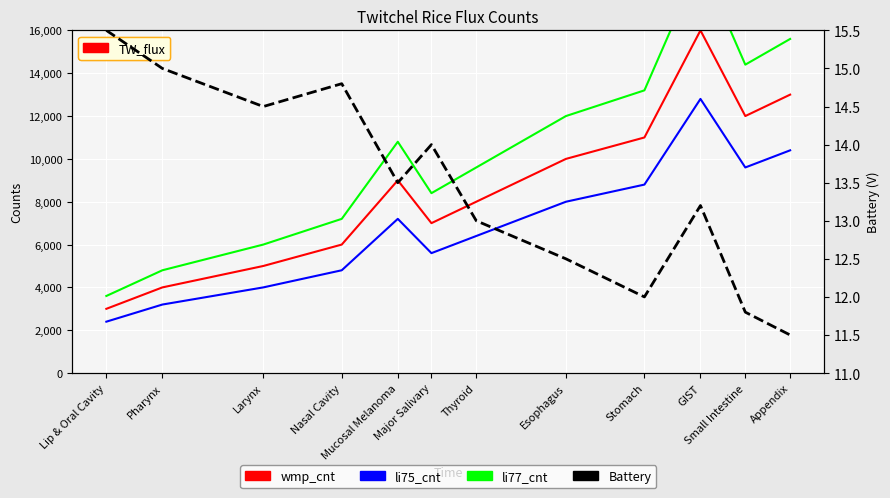

What is the maximum value for li75_cnt?

12800.0